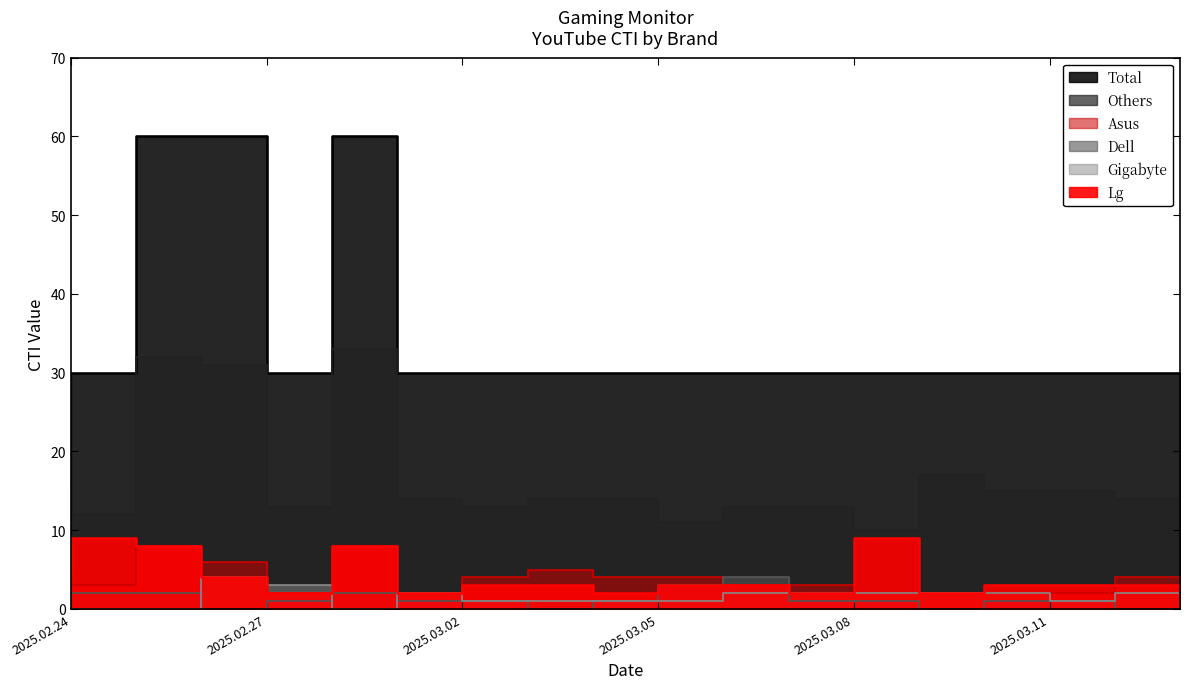

Is the value of Total at 2025.02.25 greater than the value of Dell at 2025.02.27?

Yes